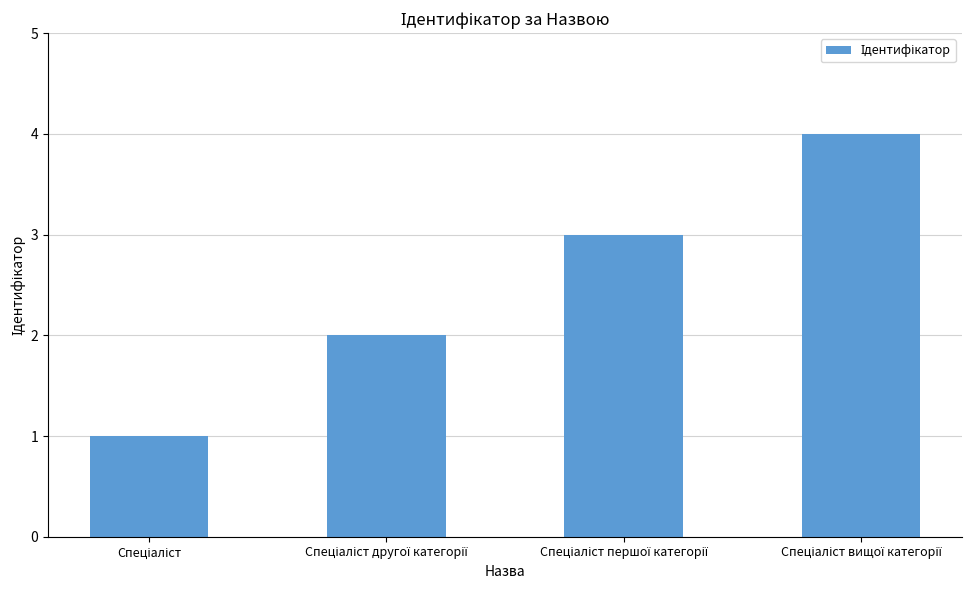

What is the value of the 3rd bar from the left?

3